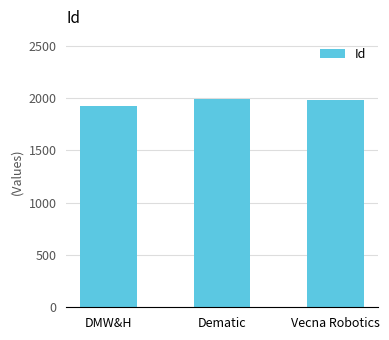

What is the greatest value displayed?

1988